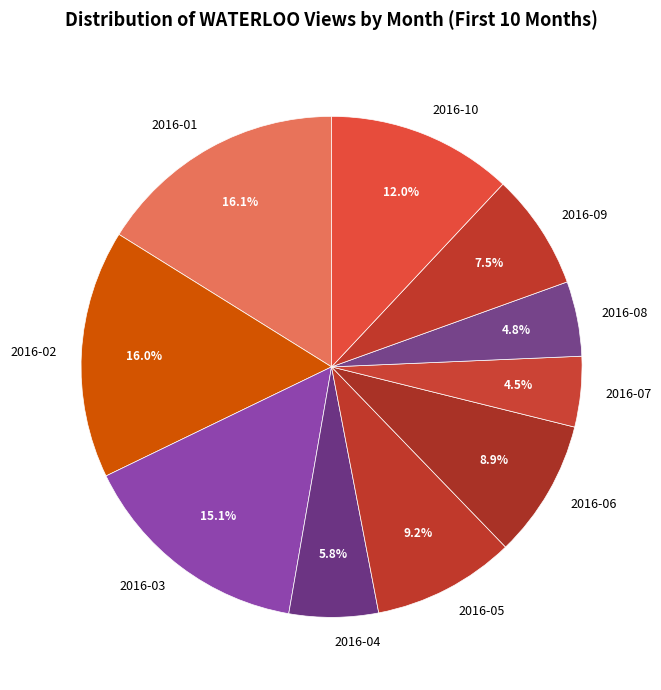

What is the ratio of the value at 2016-09 to the value at 2016-10?

0.6